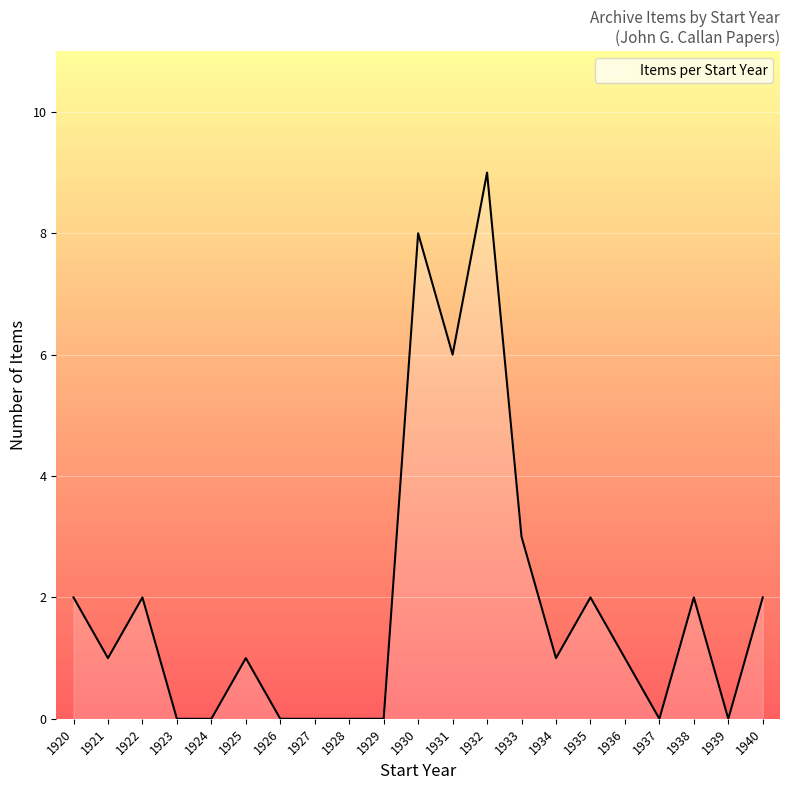

Which label corresponds to the largest value in the chart?

1932